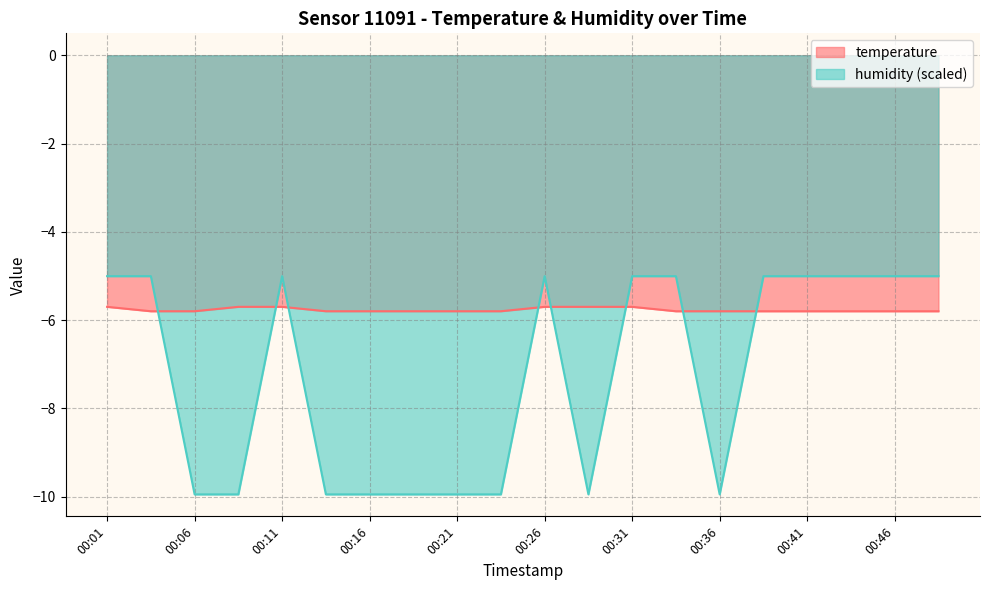

What is the average value of the humidity series?

-7.2